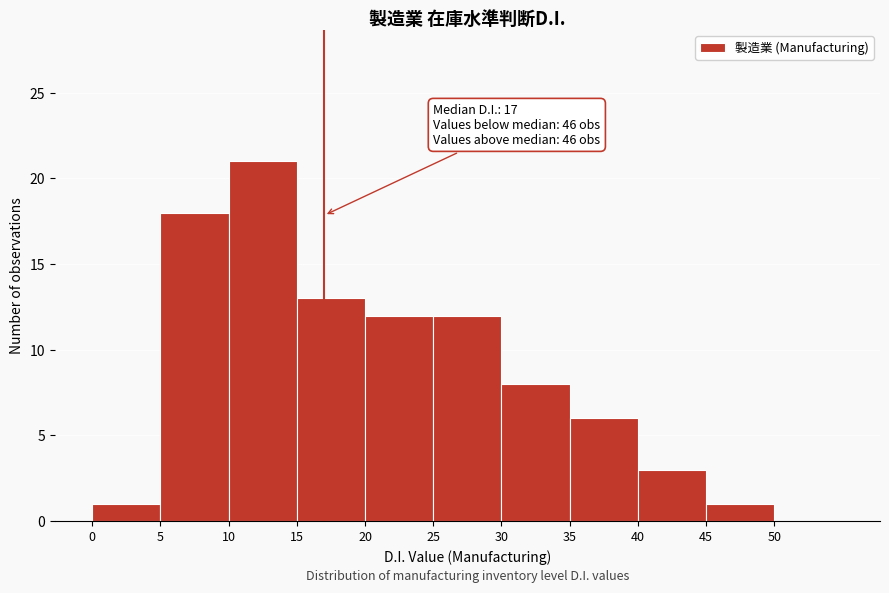

Which range on the x-axis has the tallest bar?

10 to 15